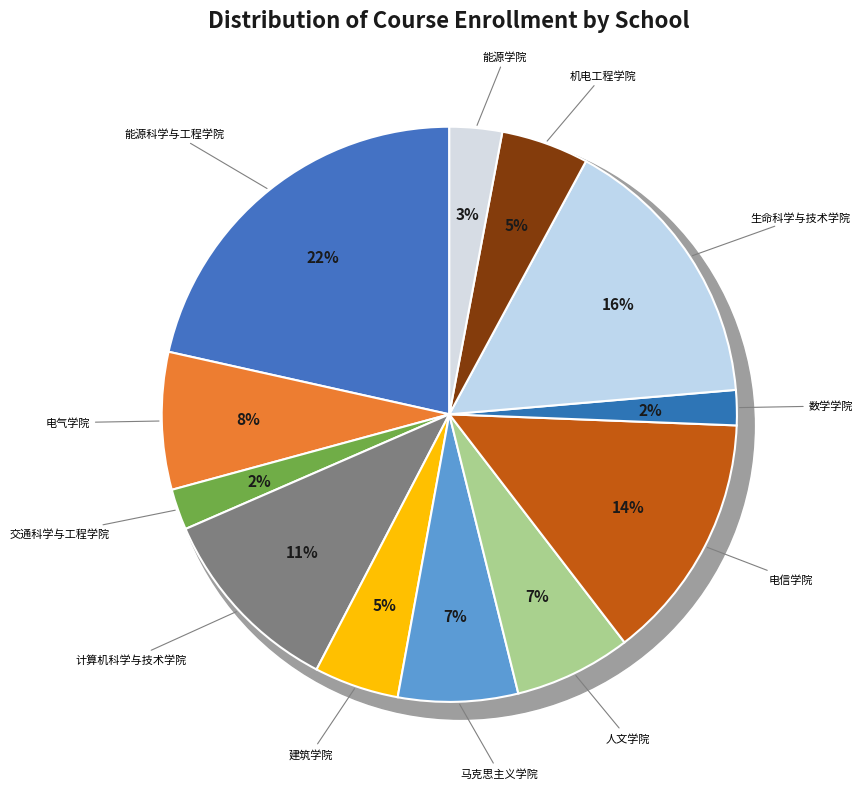

Count the number of slices in the pie.

12